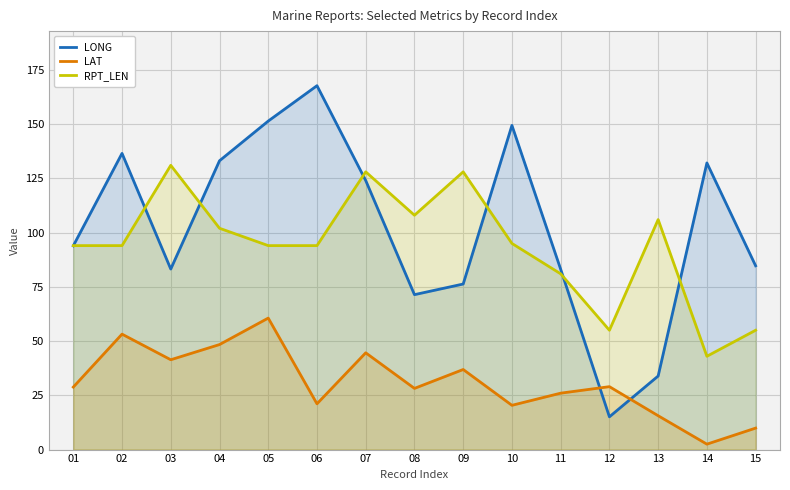

At how many categories does at least one series exceed 104?

11